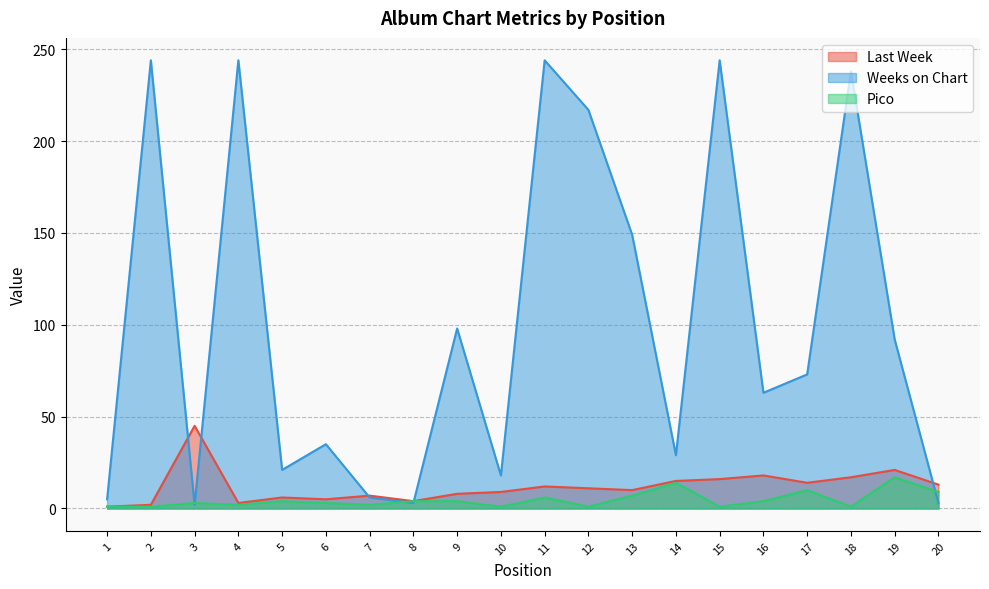

Does the chart have visible grid lines?

Yes